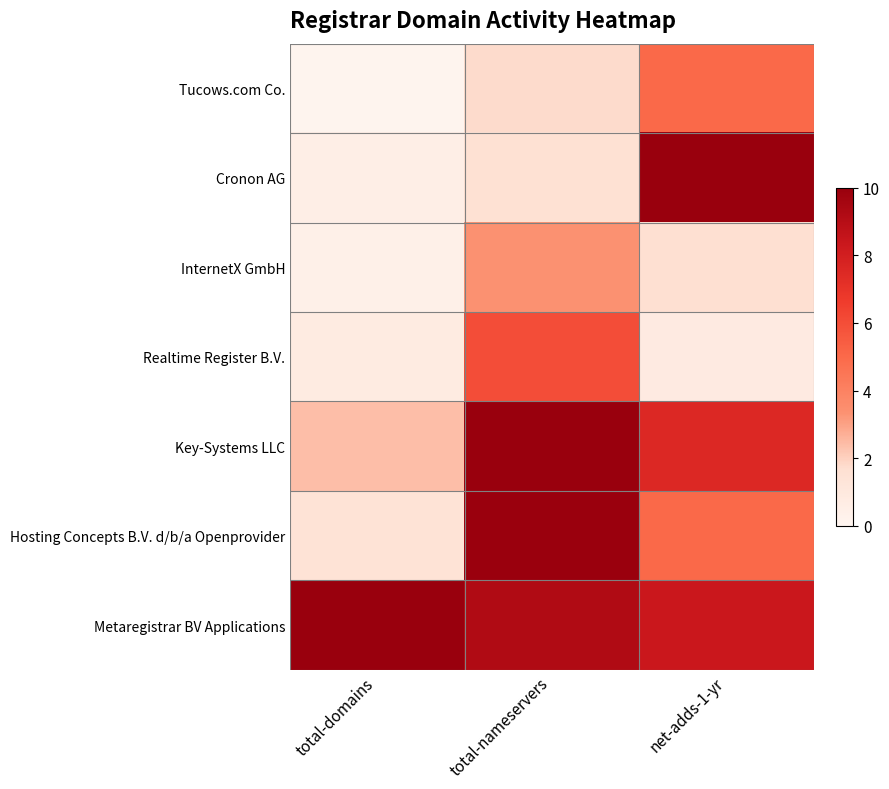

Reading left to right, transcribe all the data shown in this chart.

Tucows.com Co.: total-domains=0.1	total-nameservers=1.8	net-adds-1-yr=5.0
Cronon AG: total-domains=0.5	total-nameservers=1.6	net-adds-1-yr=10.0
InternetX GmbH: total-domains=0.4	total-nameservers=3.4	net-adds-1-yr=1.7
Realtime Register B.V.: total-domains=0.8	total-nameservers=6.0	net-adds-1-yr=0.8
Key-Systems LLC: total-domains=2.4	total-nameservers=10.0	net-adds-1-yr=7.5
Hosting Concepts B.V. d/b/a Openprovider: total-domains=1.4	total-nameservers=9.9	net-adds-1-yr=5.0
Metaregistrar BV Applications: total-domains=10.0	total-nameservers=9.2	net-adds-1-yr=8.3